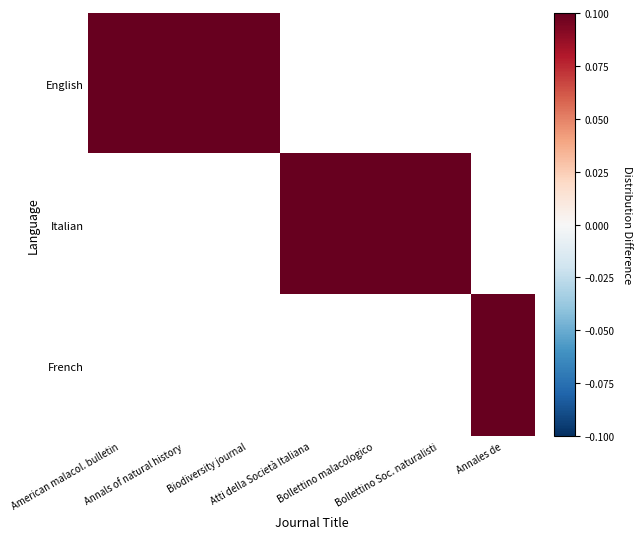

Between Annals of natural history and Biodiversity journal, which series saw the biggest shift?

English